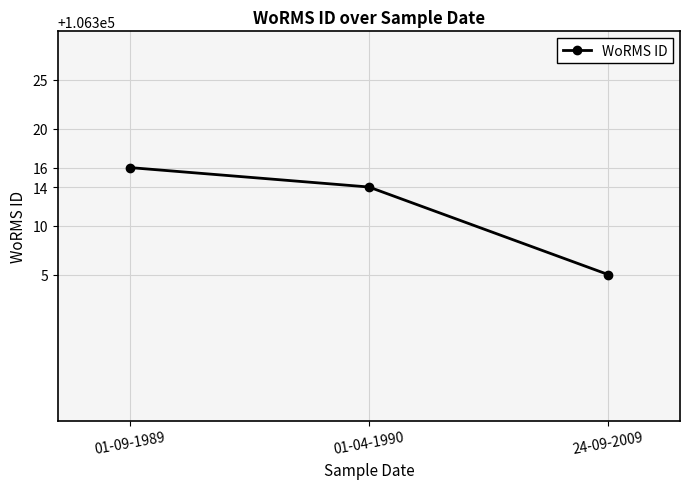

What is the difference between the maximum and minimum values?

11